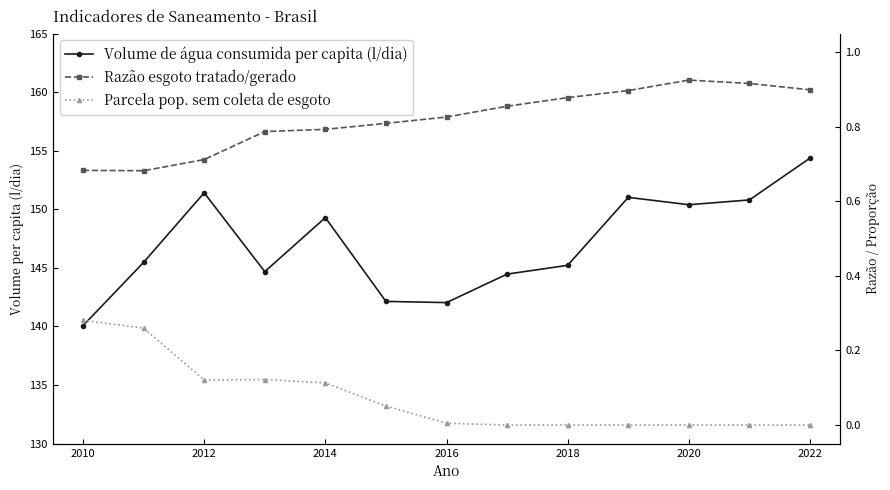

Which series changed the most between 2014 and 2018?

Volume de água consumida per capita (l/dia)